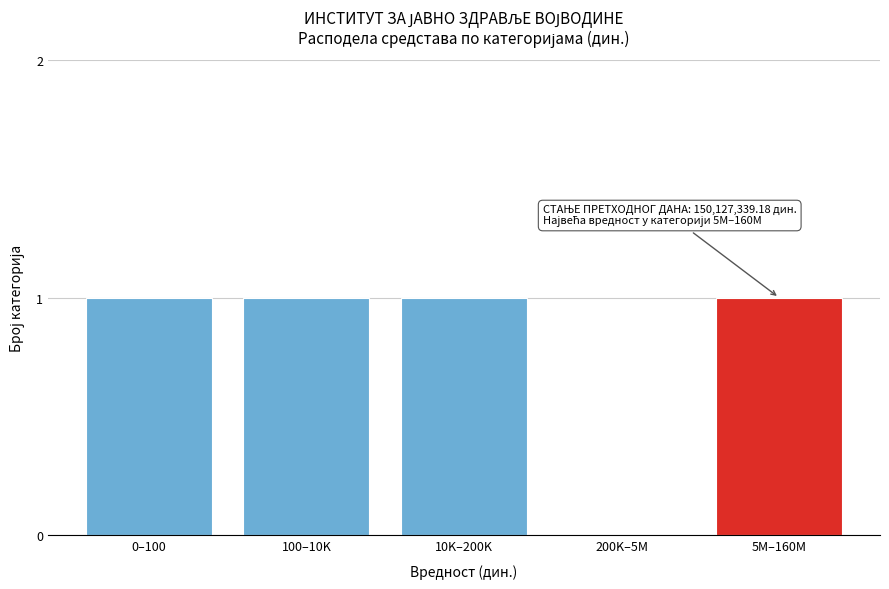

Reading left to right, transcribe all the data shown in this chart.

0–100=1	100–10K=1	10K–200K=1	200K–5M=0	5M–160M=1